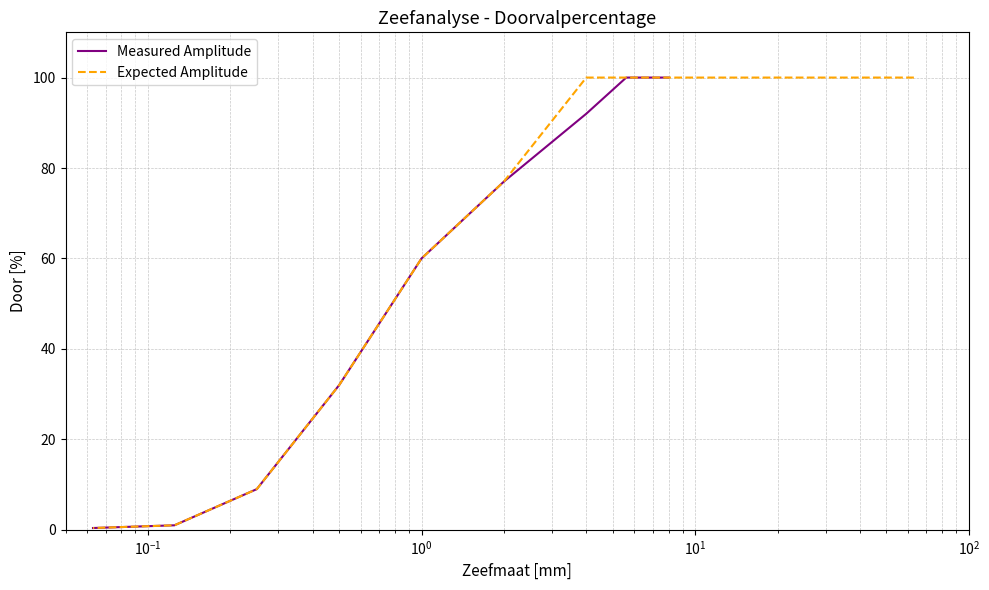

Which has a higher value, 4 or 0.25?

4